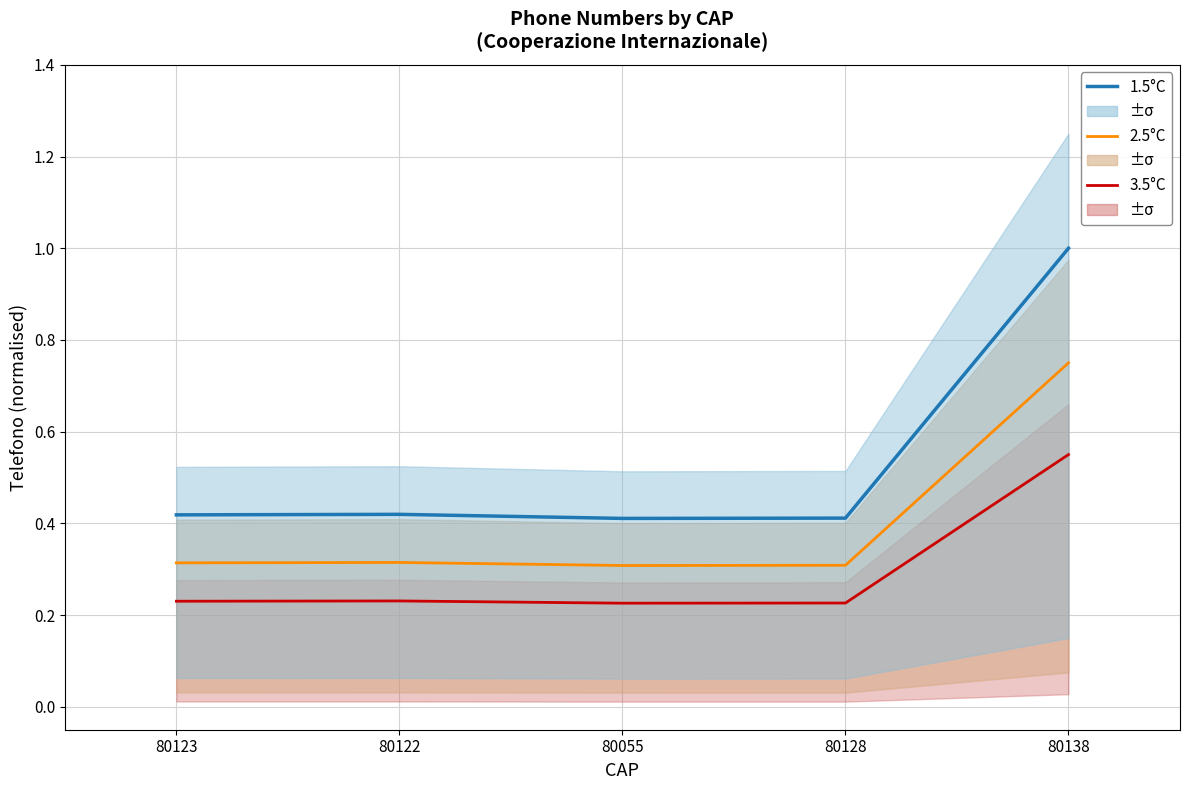

What is the greatest value displayed?

1.0